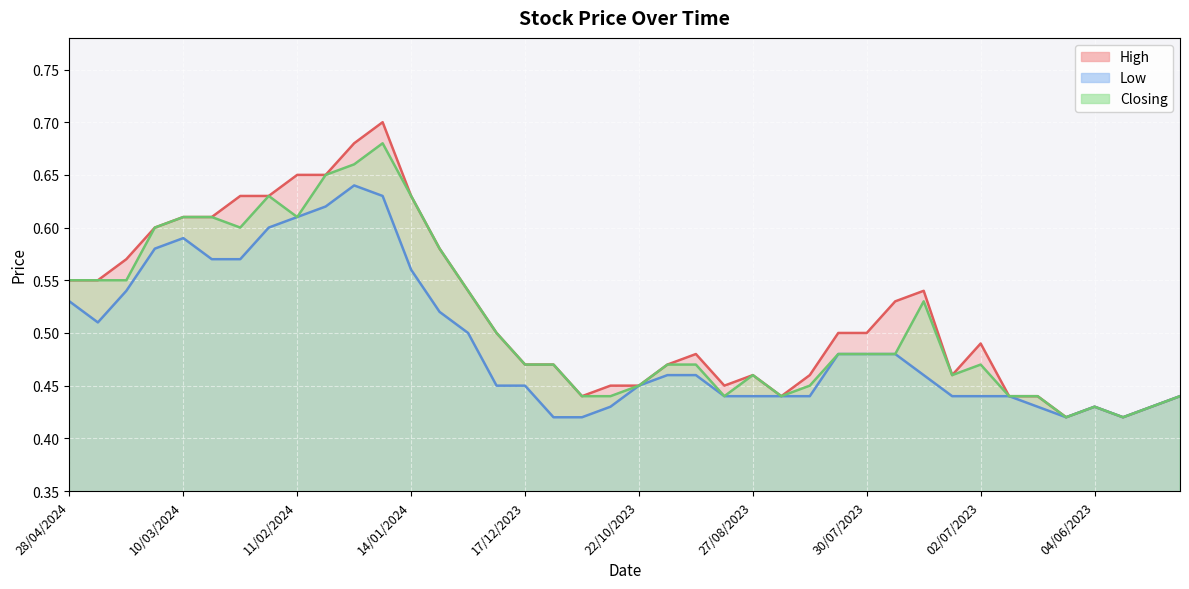

The value of High at 25/02/2024 is 0.9. True or false?

False